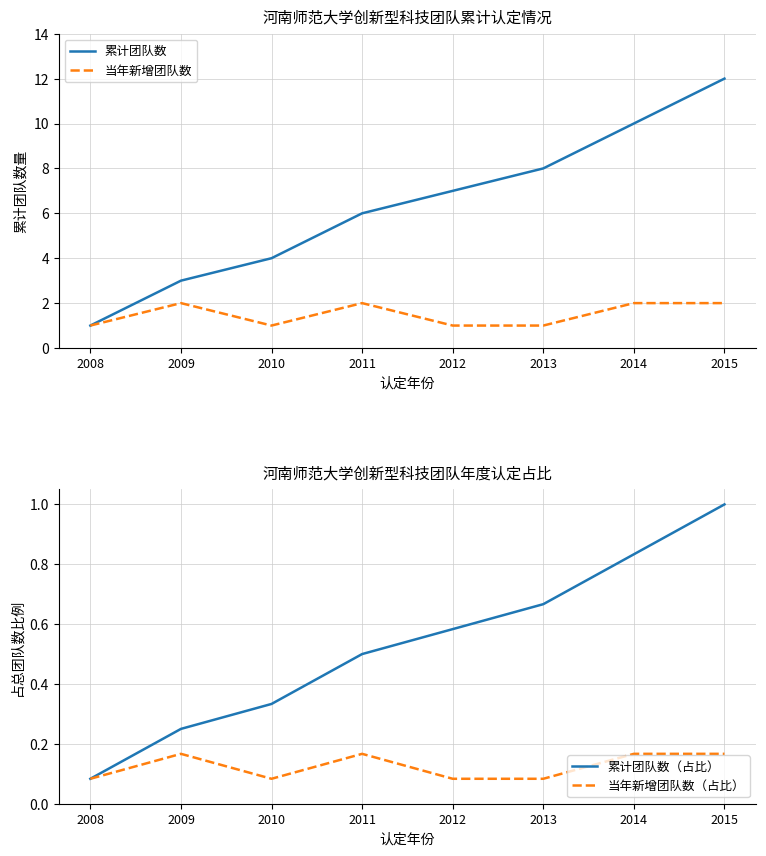

The 累计团队数 series shows 12.0 at 2015. True or false?

True